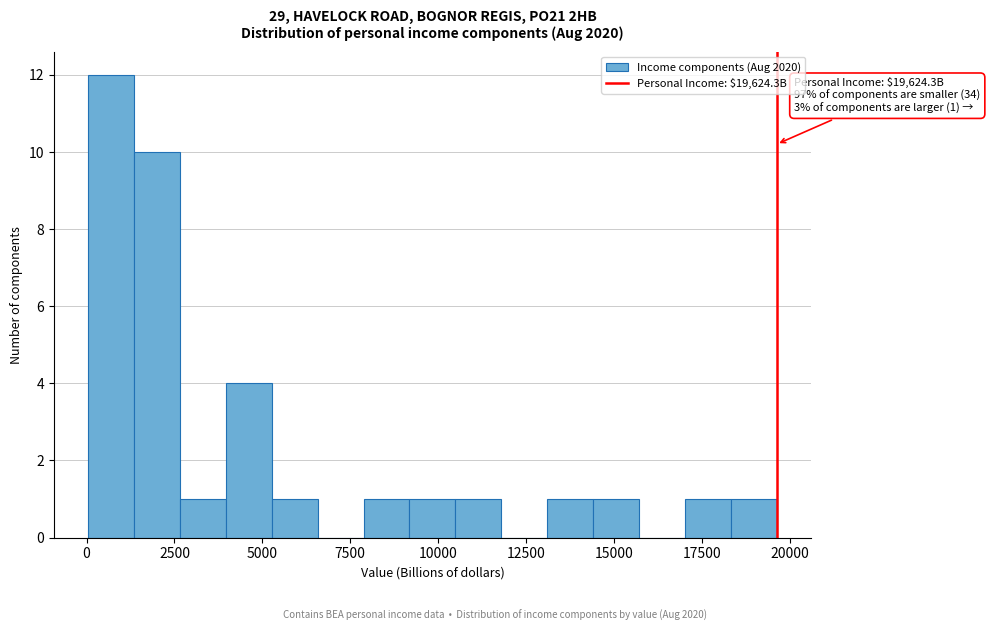

Around what value on the x-axis is the tallest bar? Give the approximate position of its centre, as read against the axis.

500